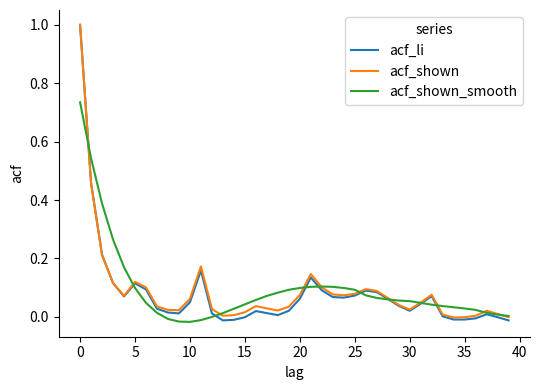

What is the maximum value for acf_shown?

1.0